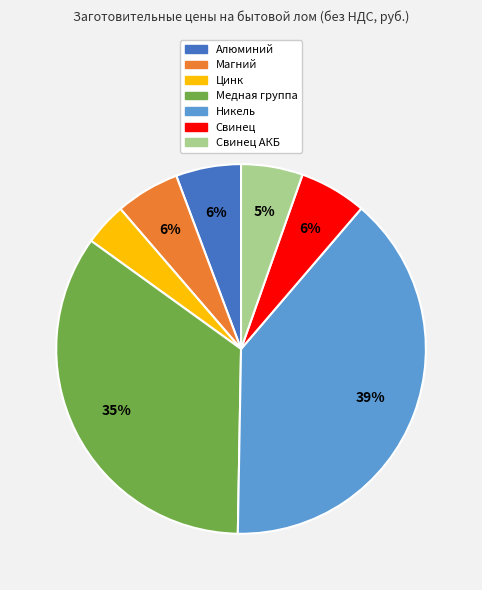

Which category has the smallest portion of the pie?

Цинк